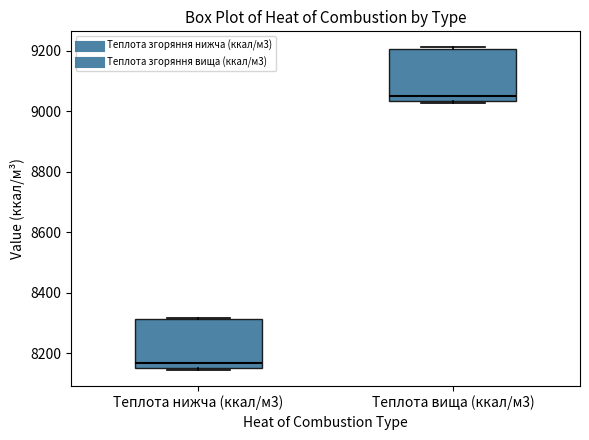

Which box has the highest median line?

Теплота вища (ккал/м3)